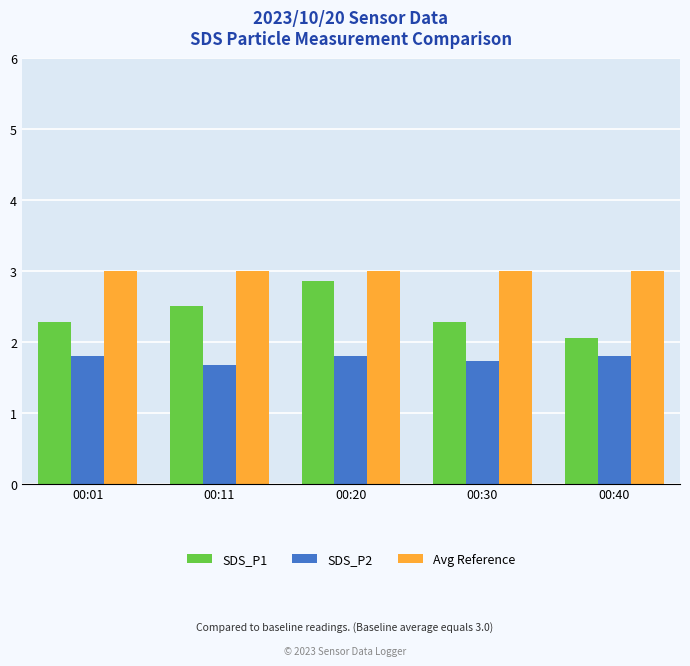

What is the difference between the highest and lowest values at 00:01?

1.2